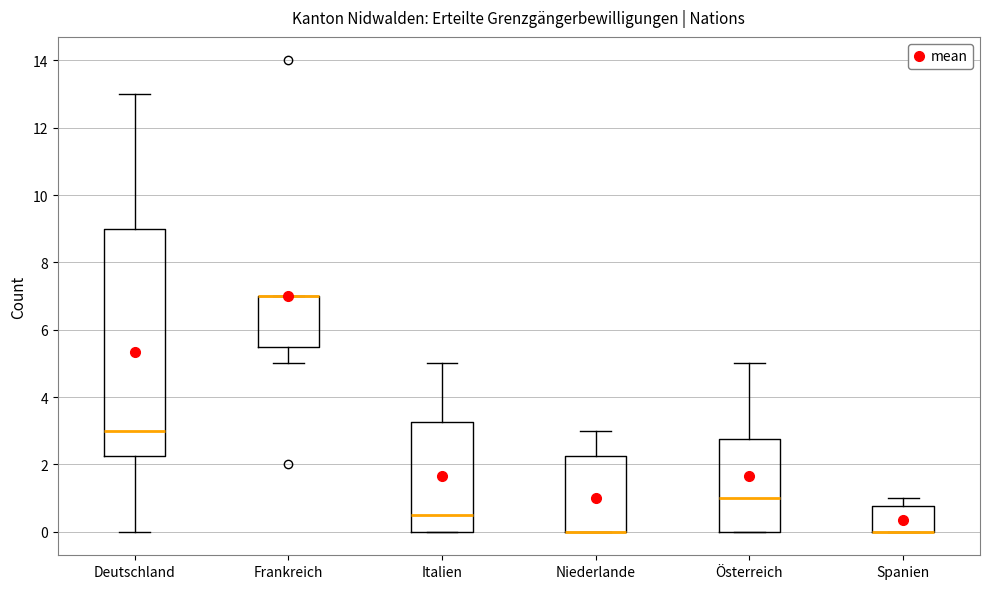

Where is the upper edge of the box for Frankreich on the y-axis? The values are not printed on the chart, so give them approximately, as read against the axis.

7.0